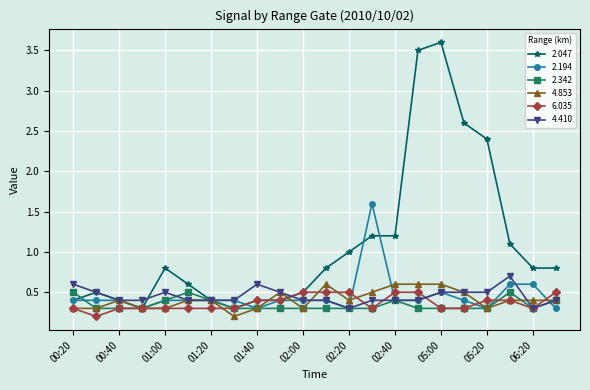

True or false: 2.342 has more than 1 interior local peaks.

True